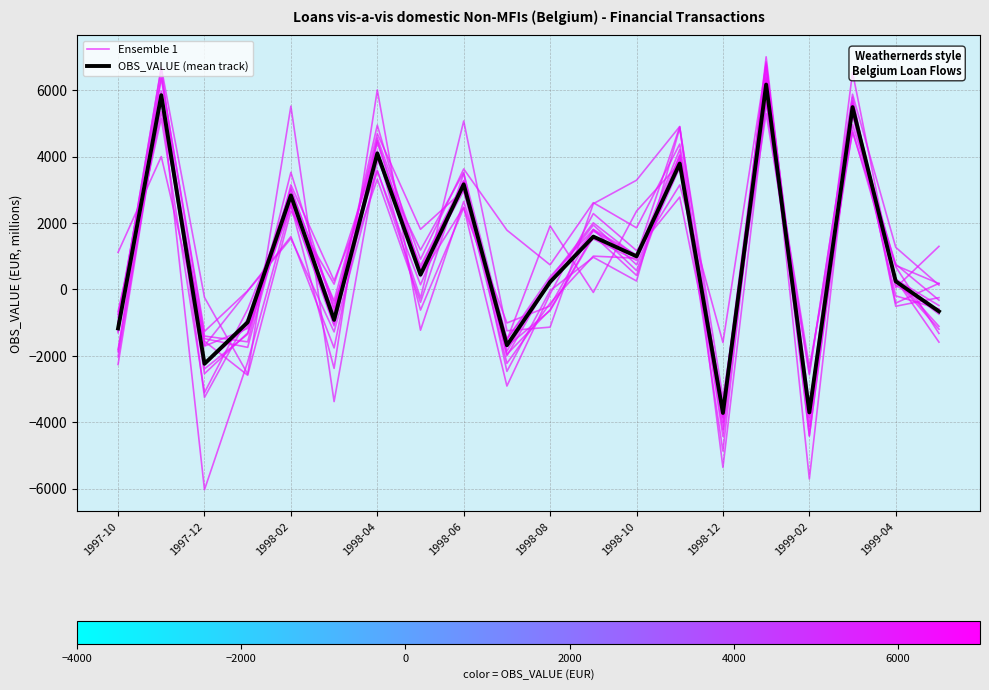

Does the chart have visible grid lines?

Yes